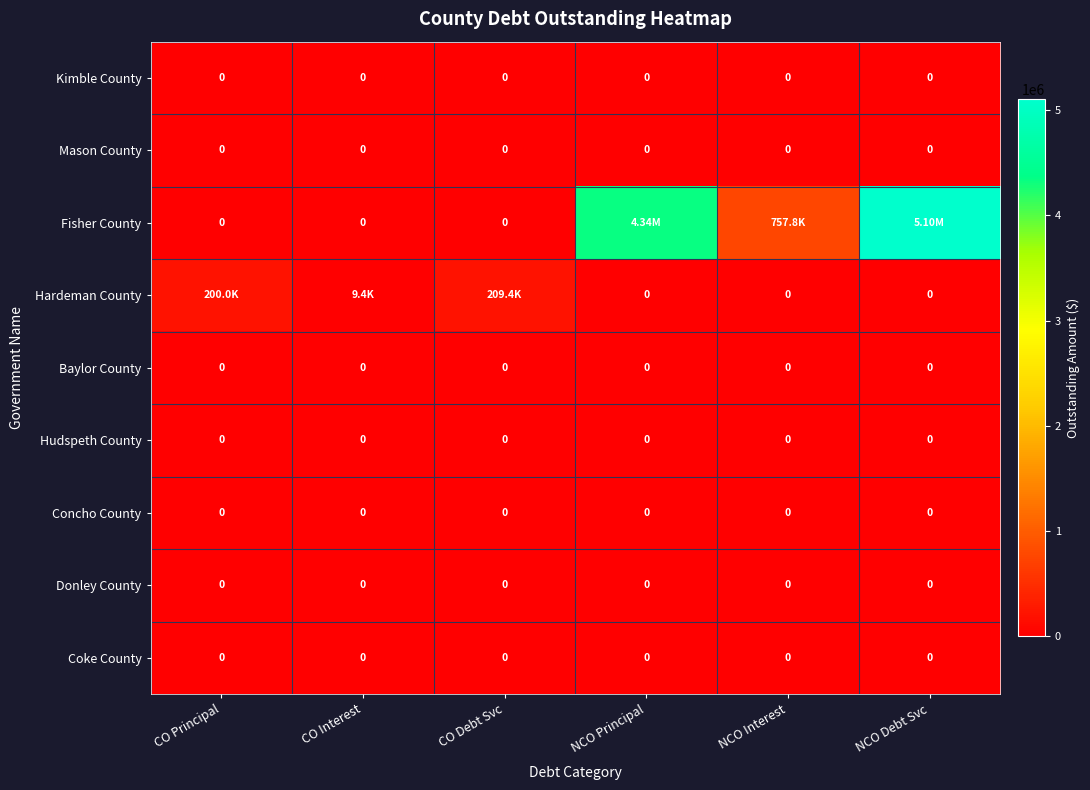

How many distinct data groups are displayed?

9